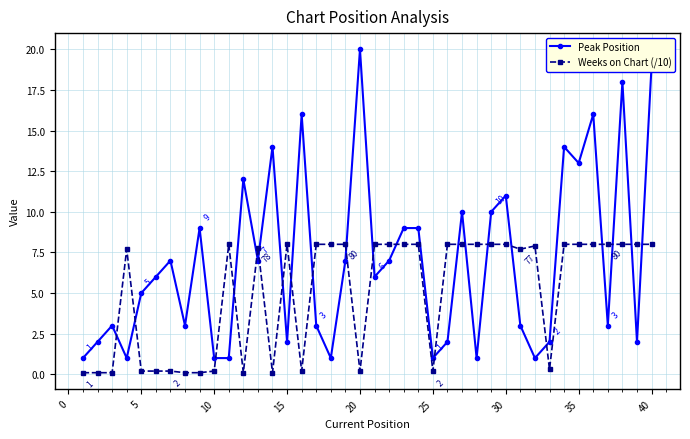

True or false: Peak Position has more than 2 points higher than both neighbors.

True